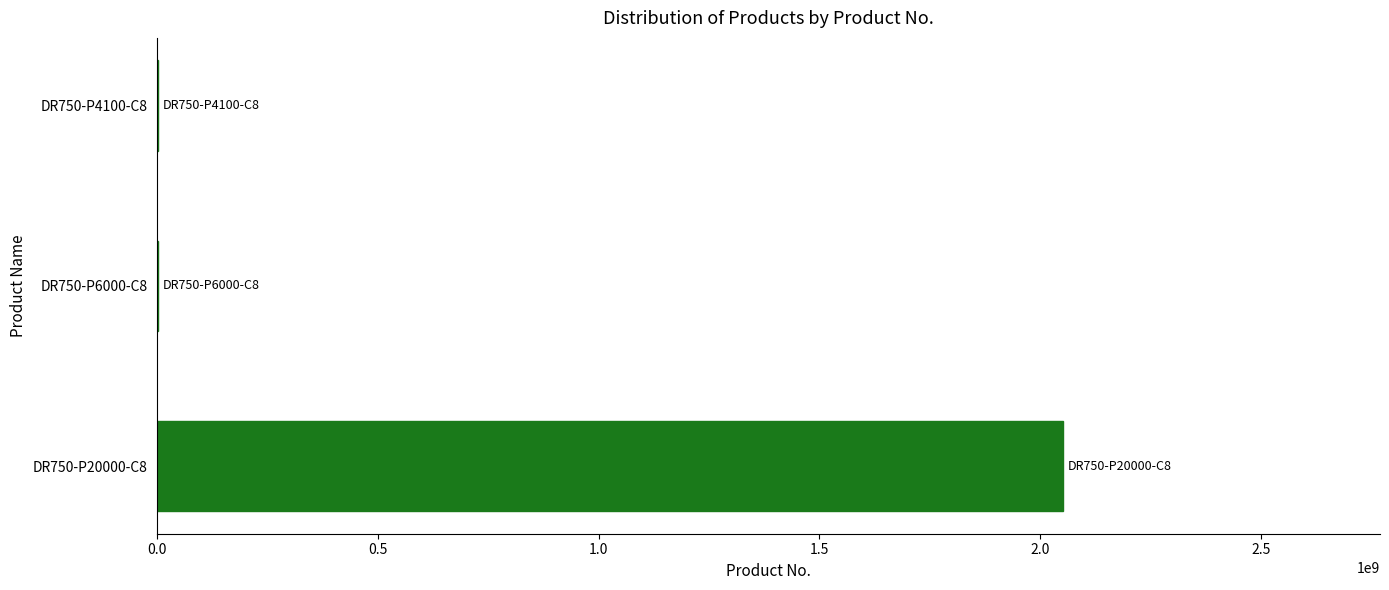

Where is the data nearest to the value 1026465854?

DR750-P6000-C8